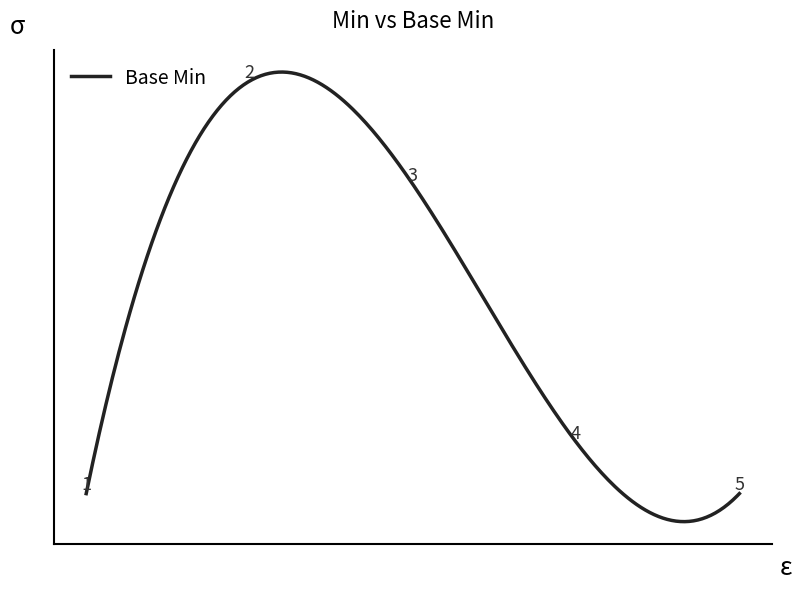

True or false: the data has more than 0 interior local peaks.

True